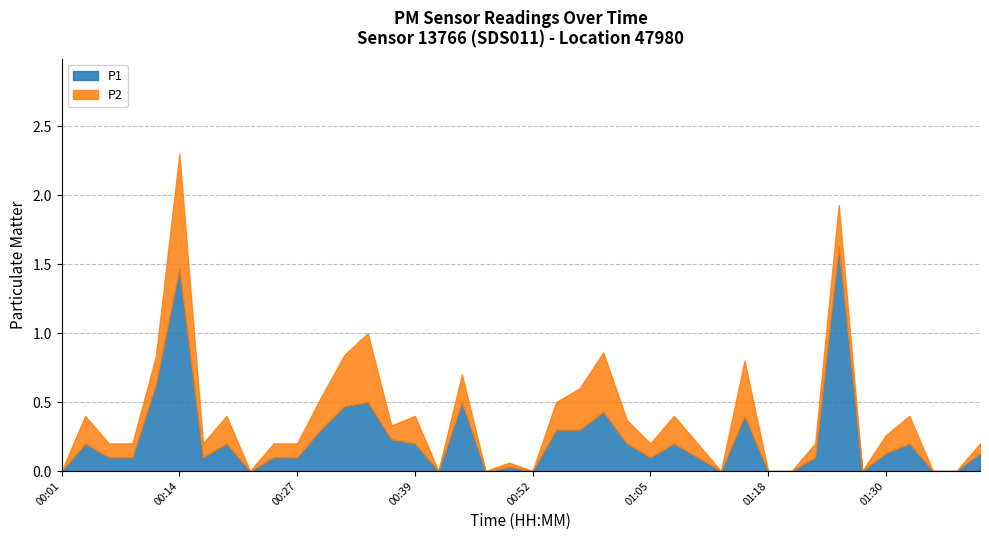

At which category does P2 reach its first local valley?

00:17